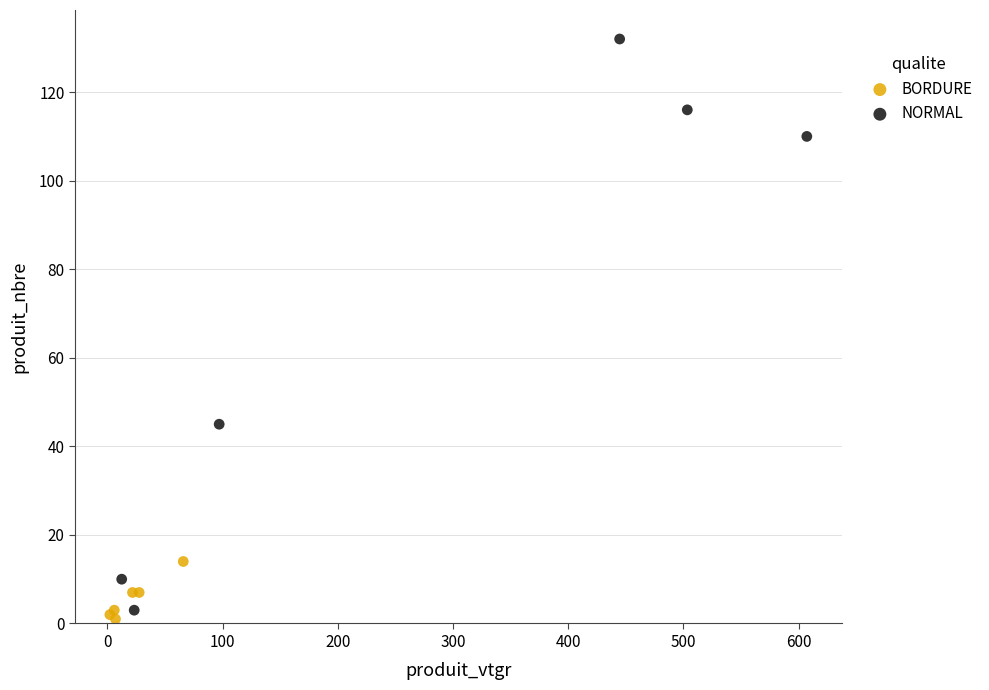

Which series has the largest Y range (max minus min)?

NORMAL